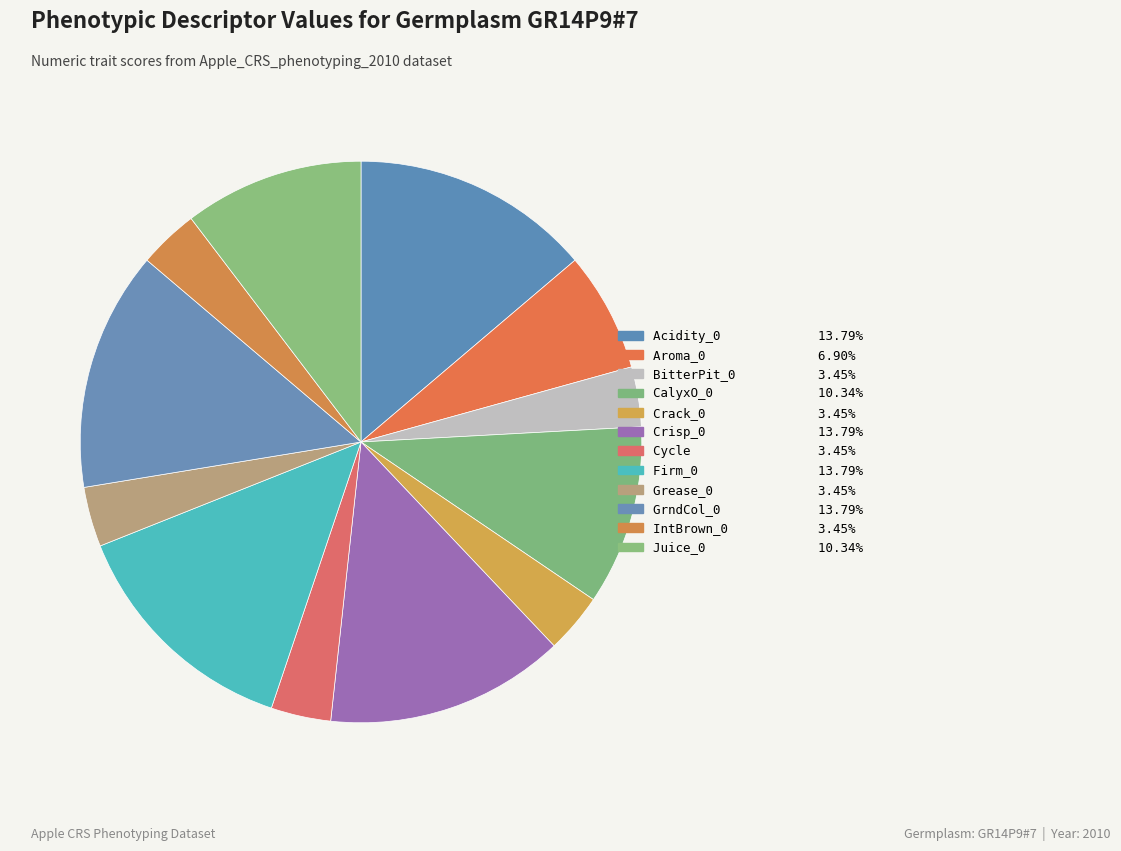

Is Aroma_0 the majority of the pie?

No